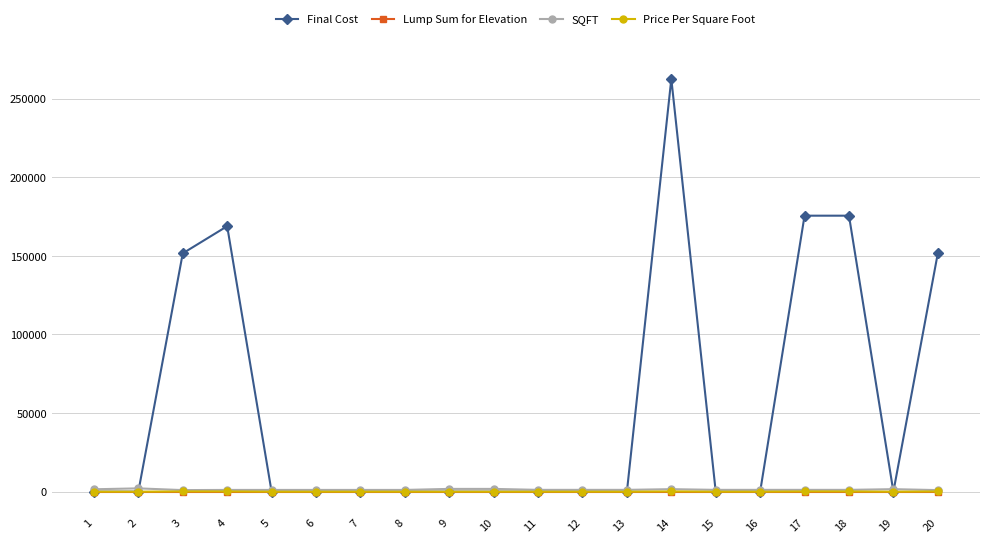

At which category does Final Cost reach its first local peak?

4